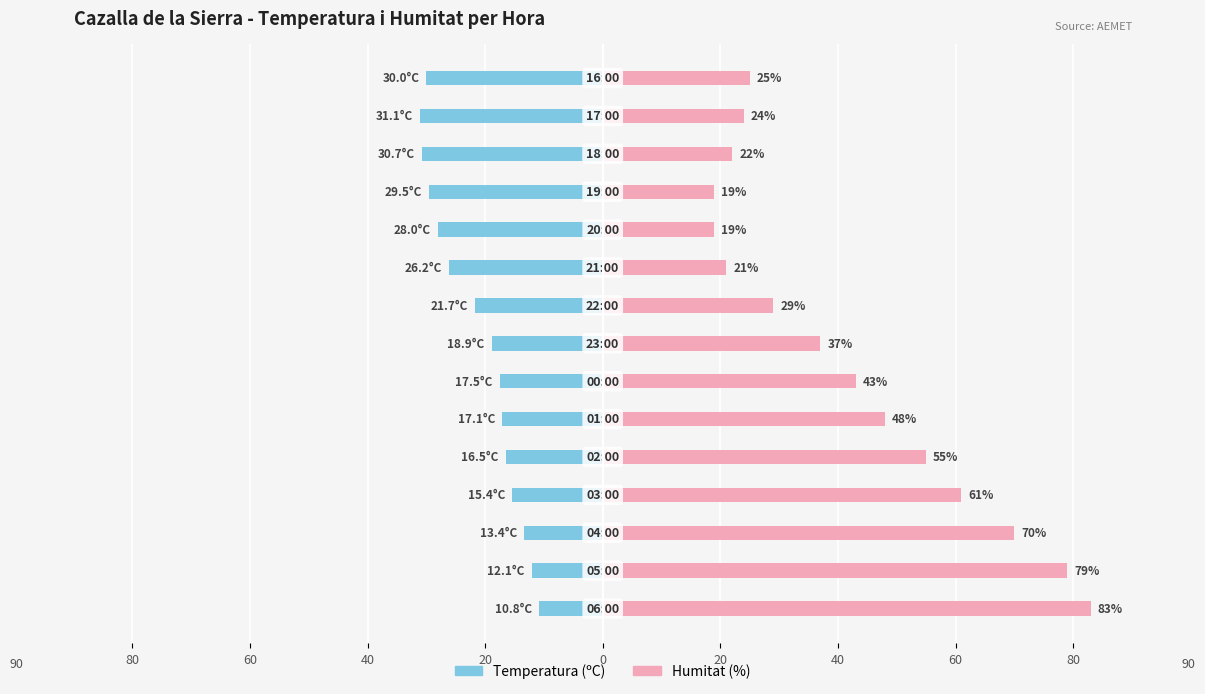

List the series in order of their overall mean, highest first.

Humitat (%), Temperatura (ºC)